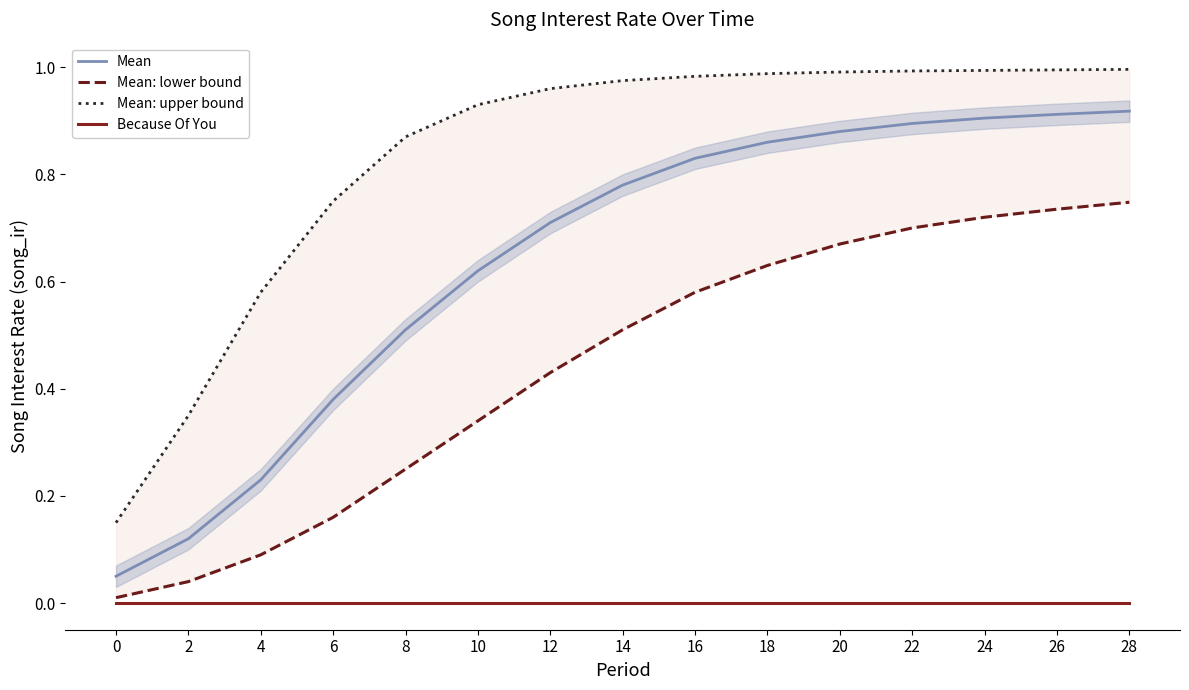

Is the value of Because Of You at 18 greater than the value of Mean: upper bound at 20?

No